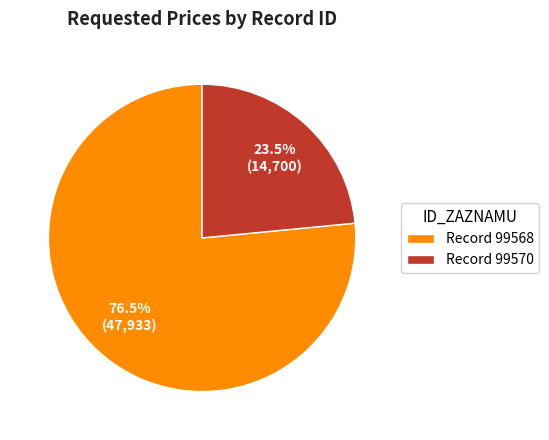

What portion of the pie excludes Record 99568?

23.5%